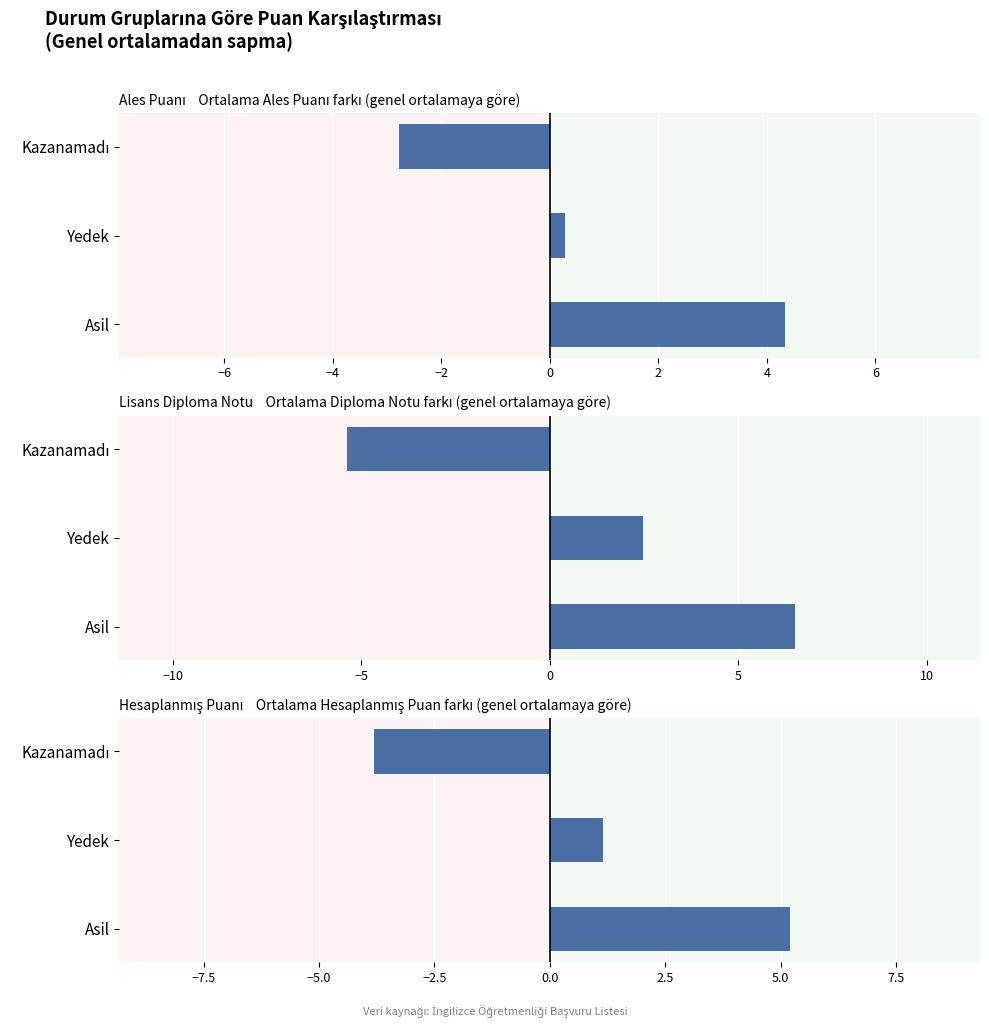

What is the maximum value for Lisans Diploma Notu?

6.5